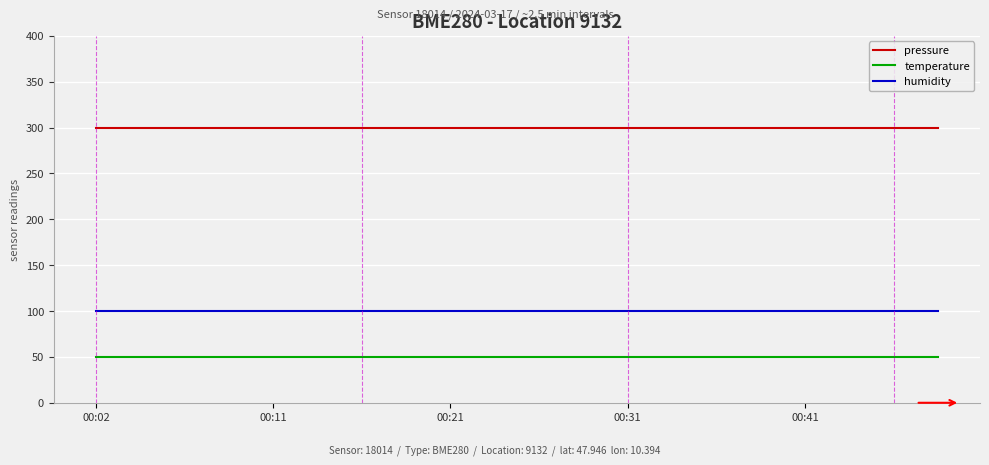

True or false: pressure and temperature cross at least once.

False